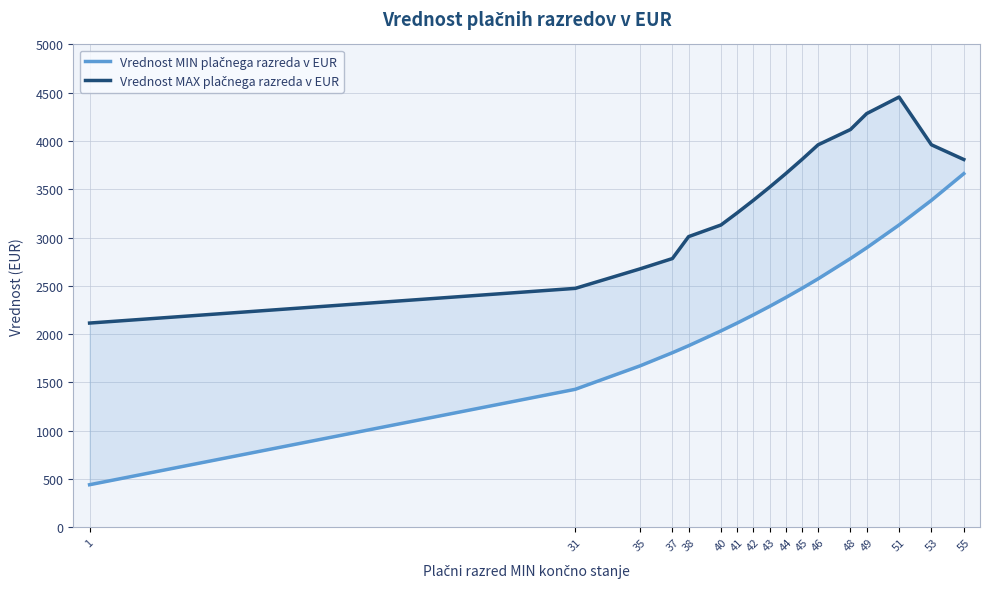

Is it true that Vrednost MAX plačnega razreda v EUR equals 2002.4 at 41?

False